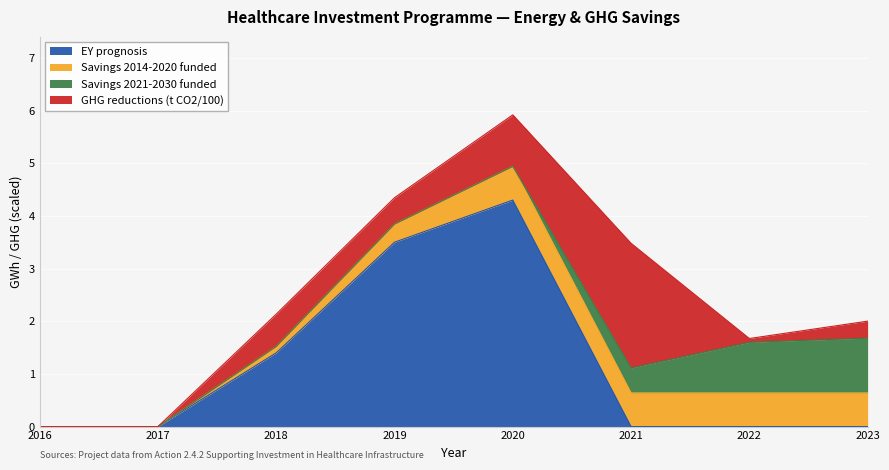

Rank the series at 2022 from highest to lowest value.

Savings 2021-2030 funded, Savings 2014-2020 funded, GHG reductions (t CO2/100), EY prognosis